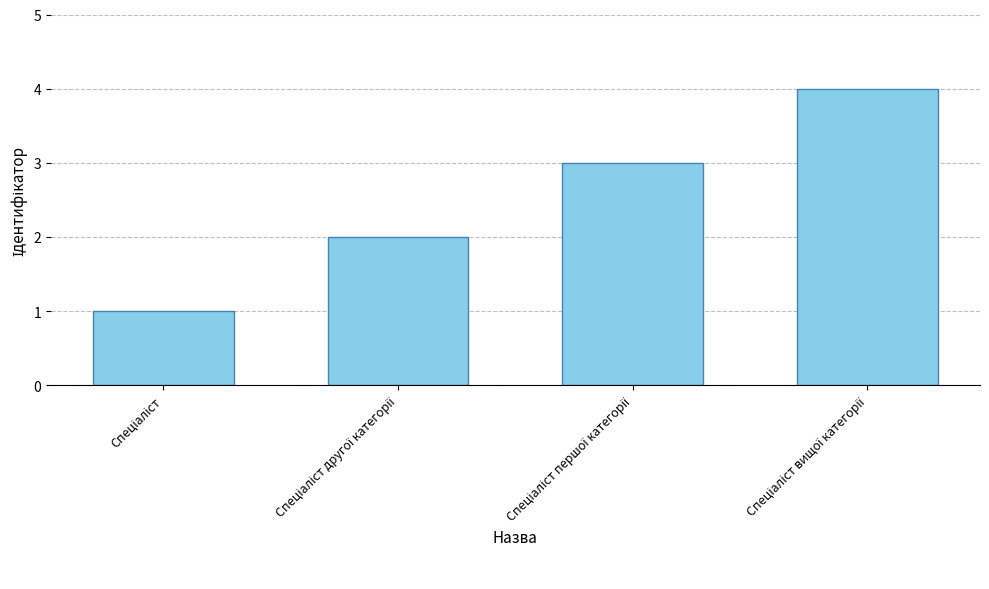

What is the sum of all values?

10